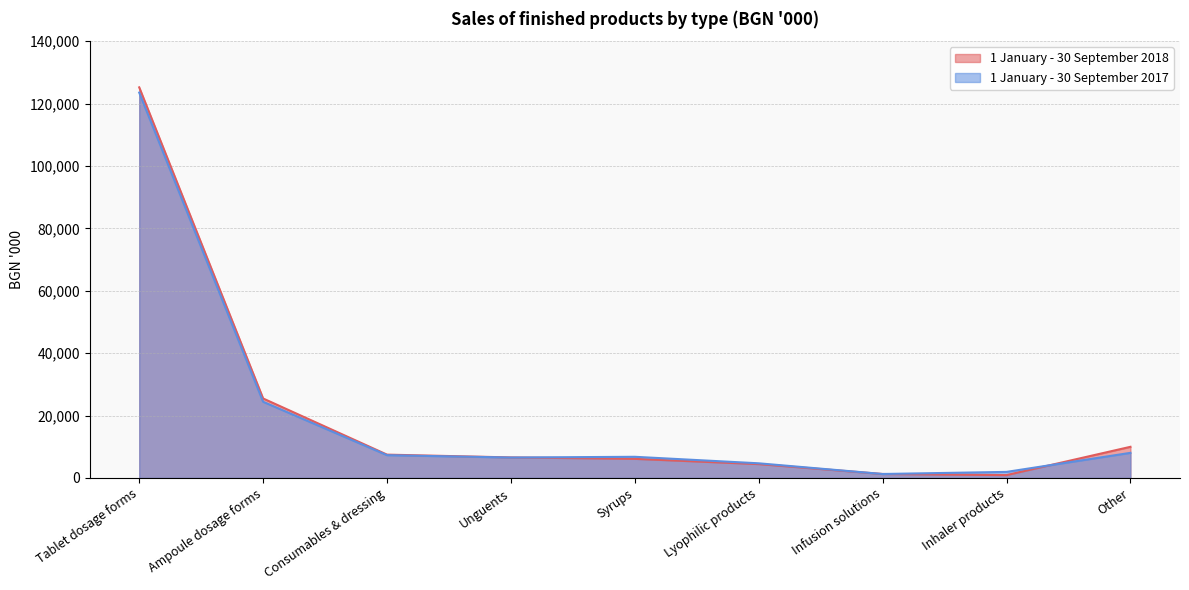

What are all the series names shown in the legend?

1 January - 30 September 2018, 1 January - 30 September 2017